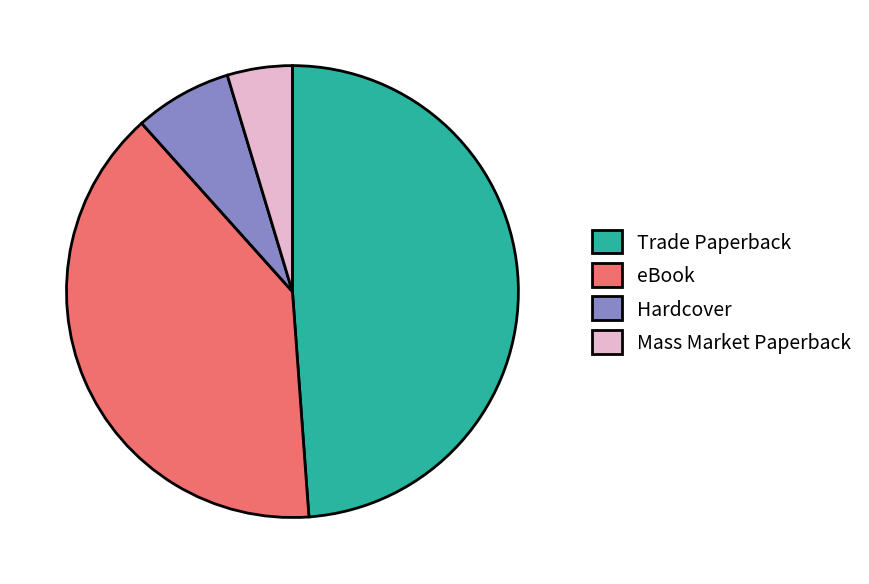

Does any single category account for the majority?

No